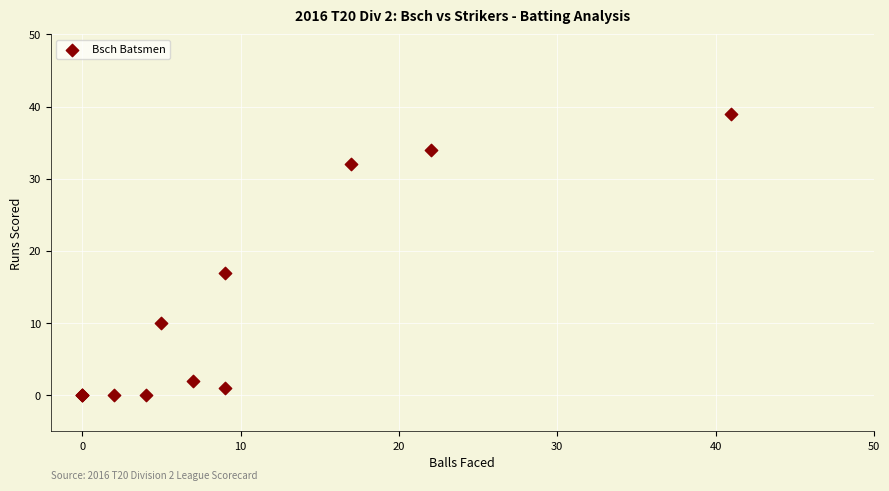

What Y value in the scatter plot is closest to 19?

17